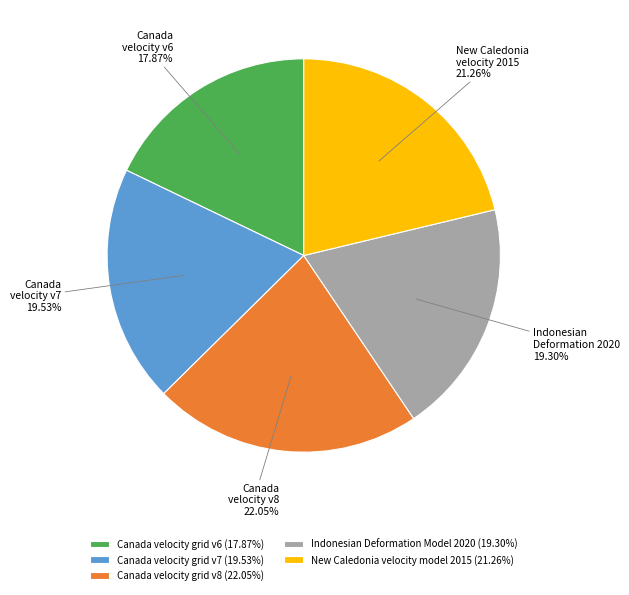

Between Canada velocity grid v8 (22.05%) and Indonesian Deformation Model 2020 (19.30%), which is larger?

Canada velocity grid v8 (22.05%)